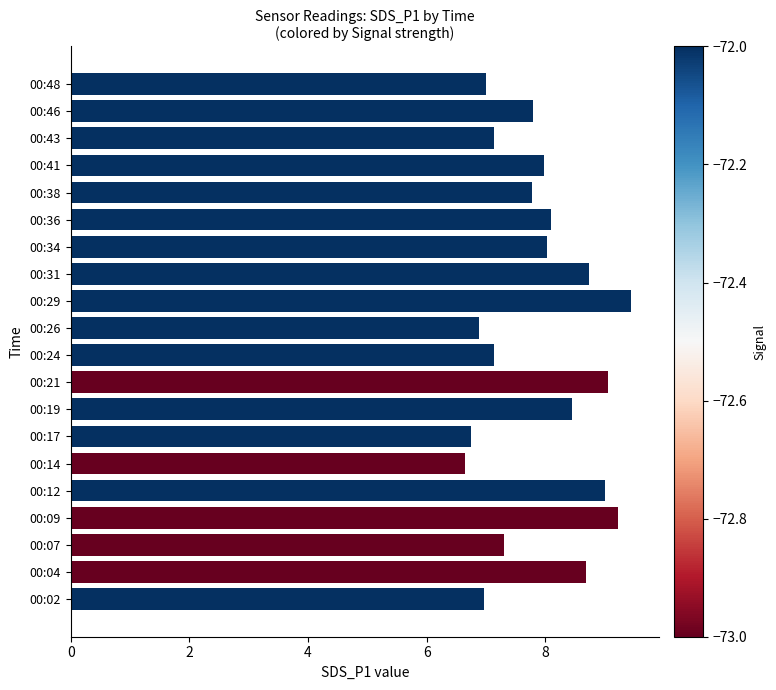

Does the chart contain stacked bars?

No